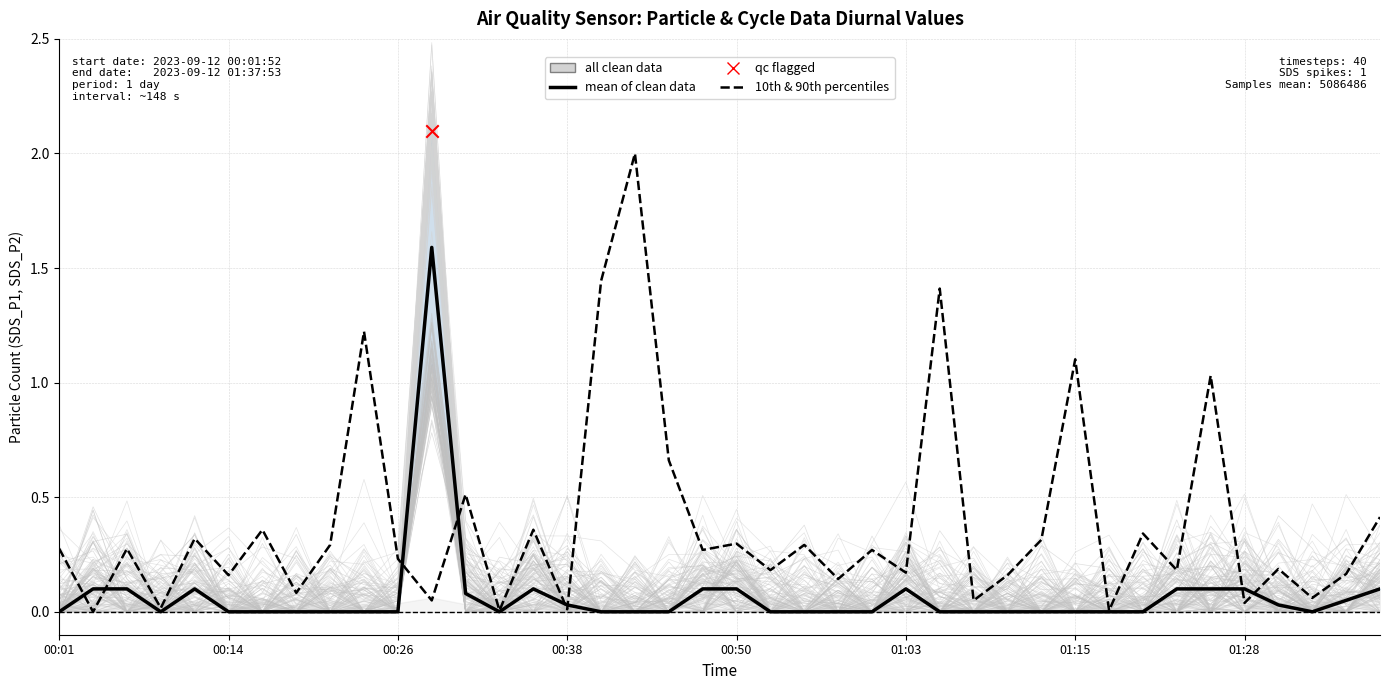

Which series has the largest total across all categories?

10th & 90th percentiles